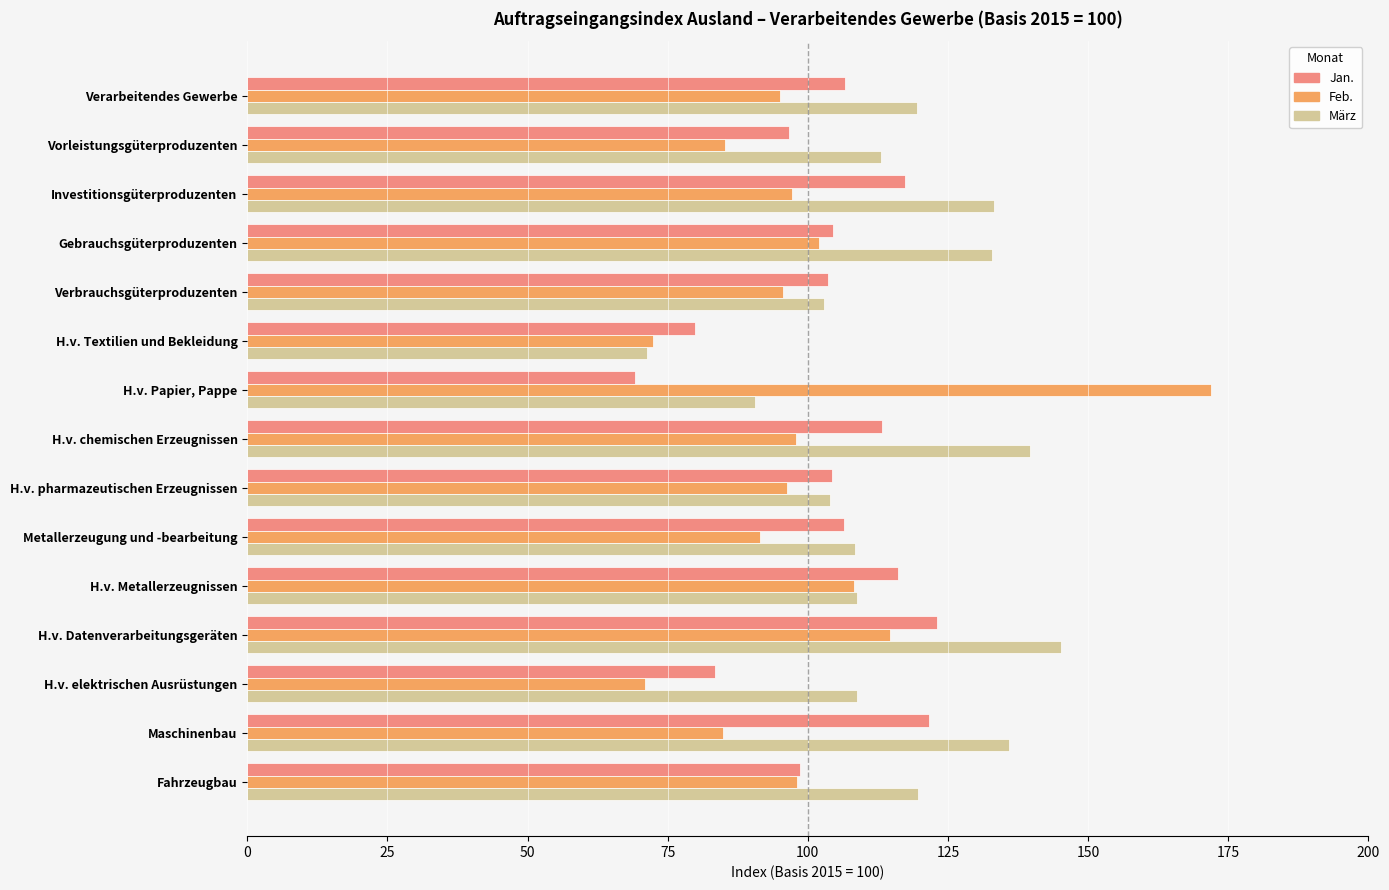

What is the difference between the März values at H.v. chemischen Erzeugnissen and Verarbeitendes Gewerbe?

20.2